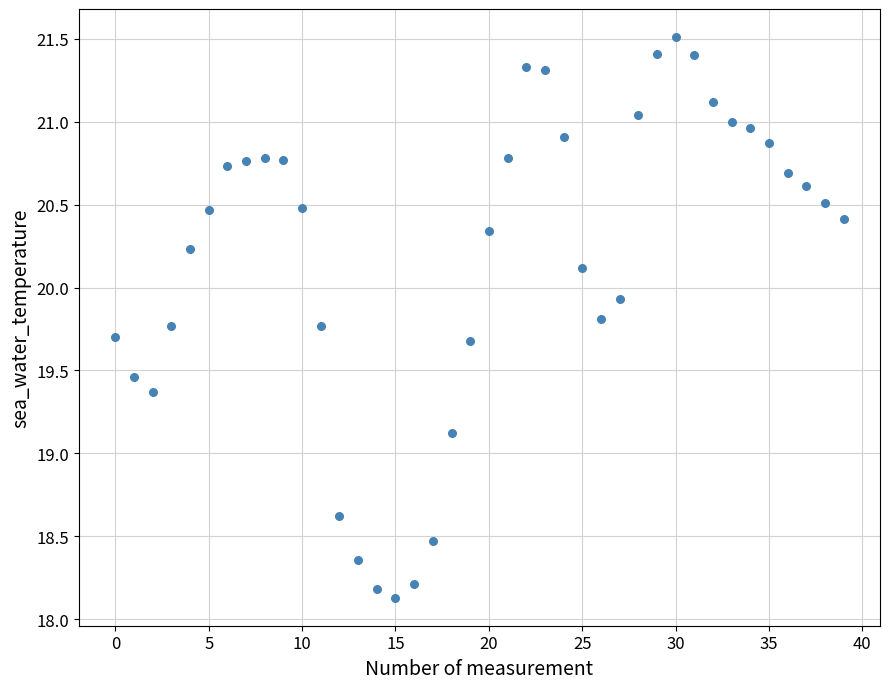

What Y value in the scatter plot is closest to 19?

19.1